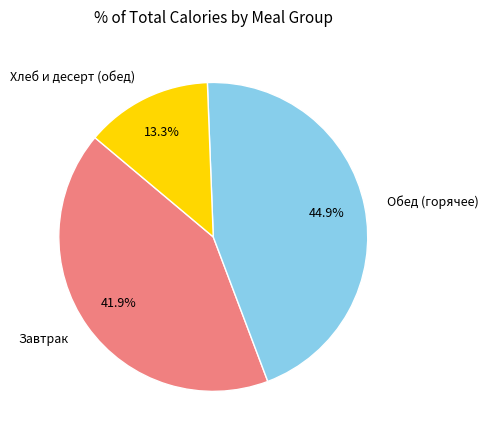

Does any single category account for the majority?

No